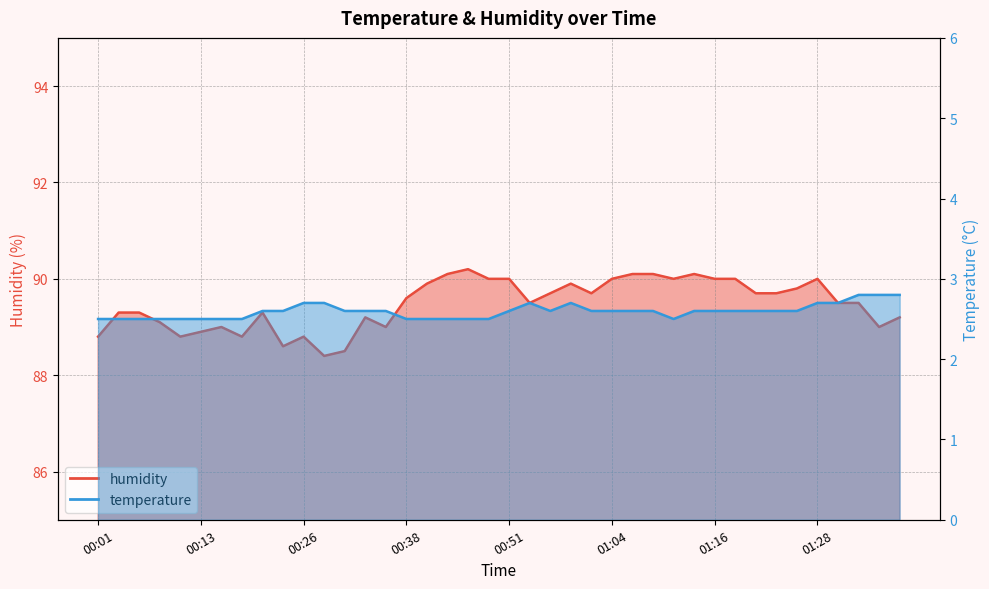

The humidity series shows 159.6 at 00:53. True or false?

False